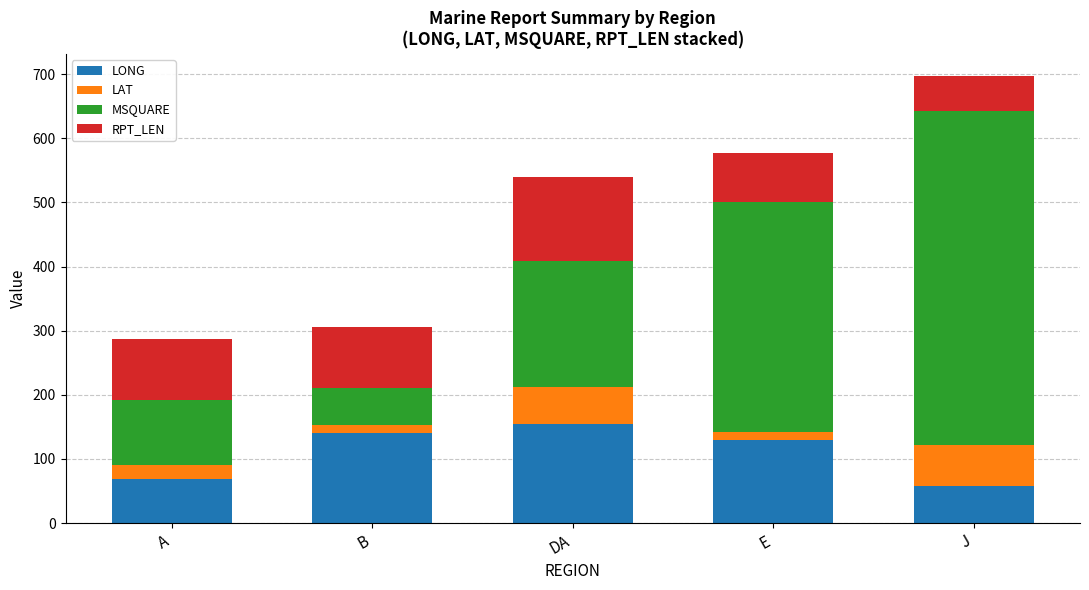

True or false: LONG has a value of 140.1 at B.

True